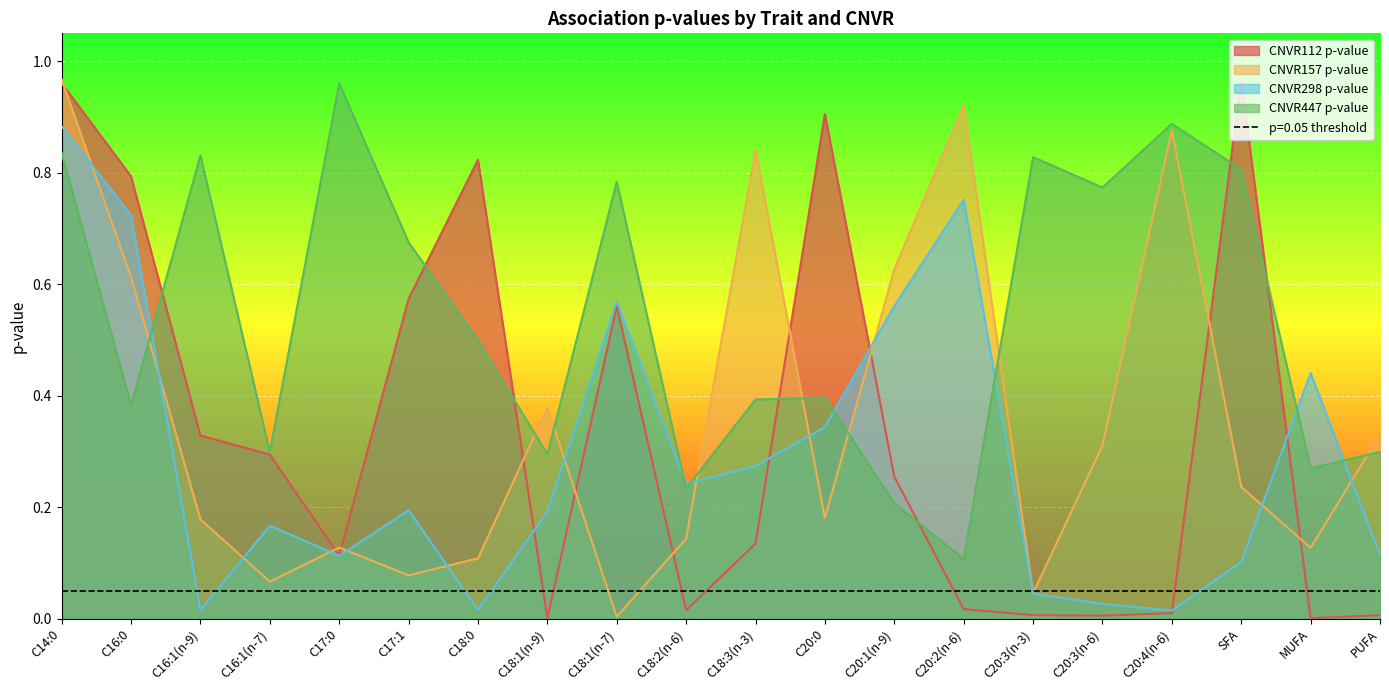

Between C18:2(n-6) and C20:3(n-3), which is larger?

C18:2(n-6)